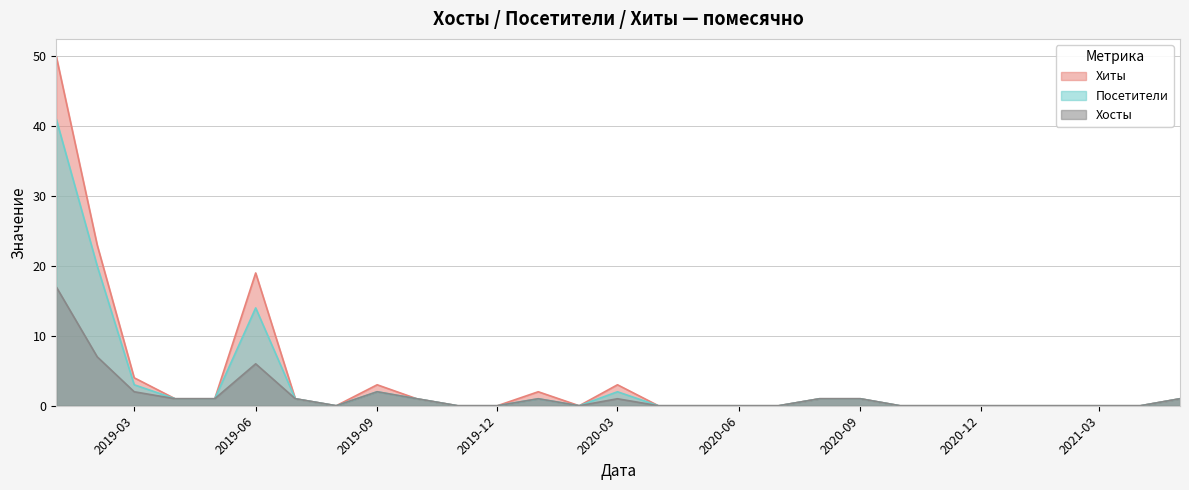

True or false: Хосты has a value of 2 at 2019-05.

False